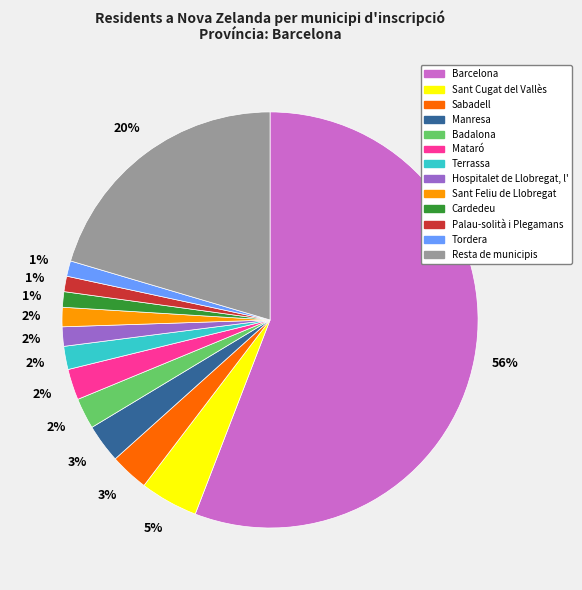

How many segments does this pie chart have?

13